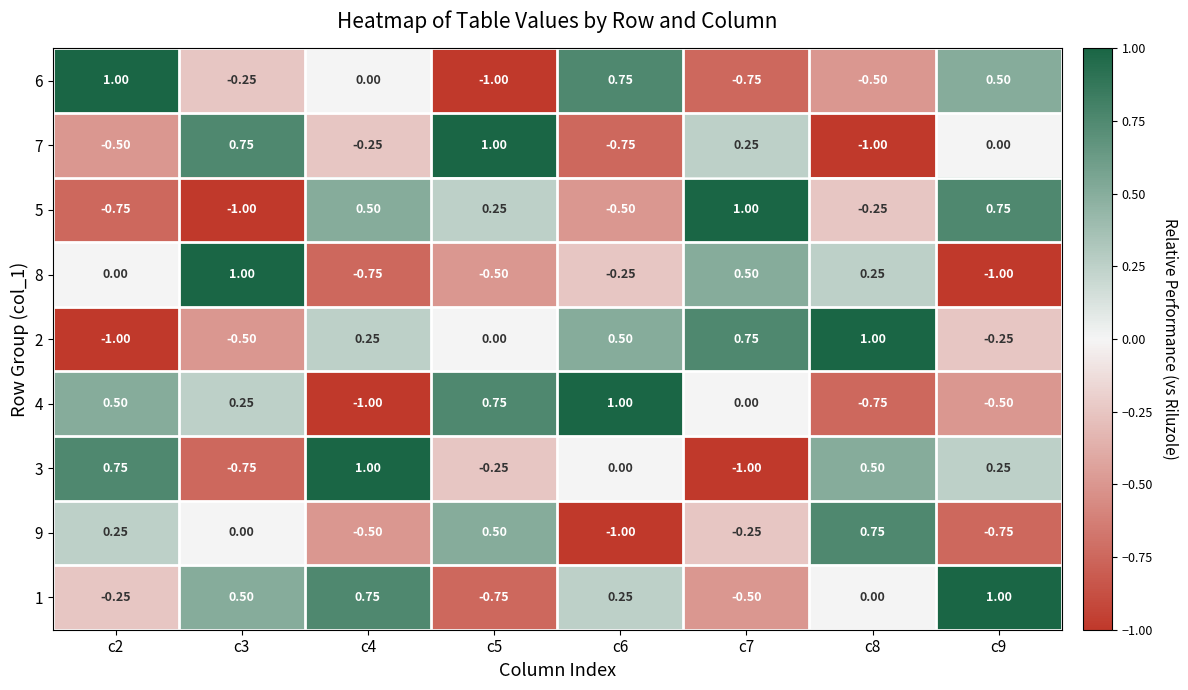

Which series has the largest total across all categories?

1